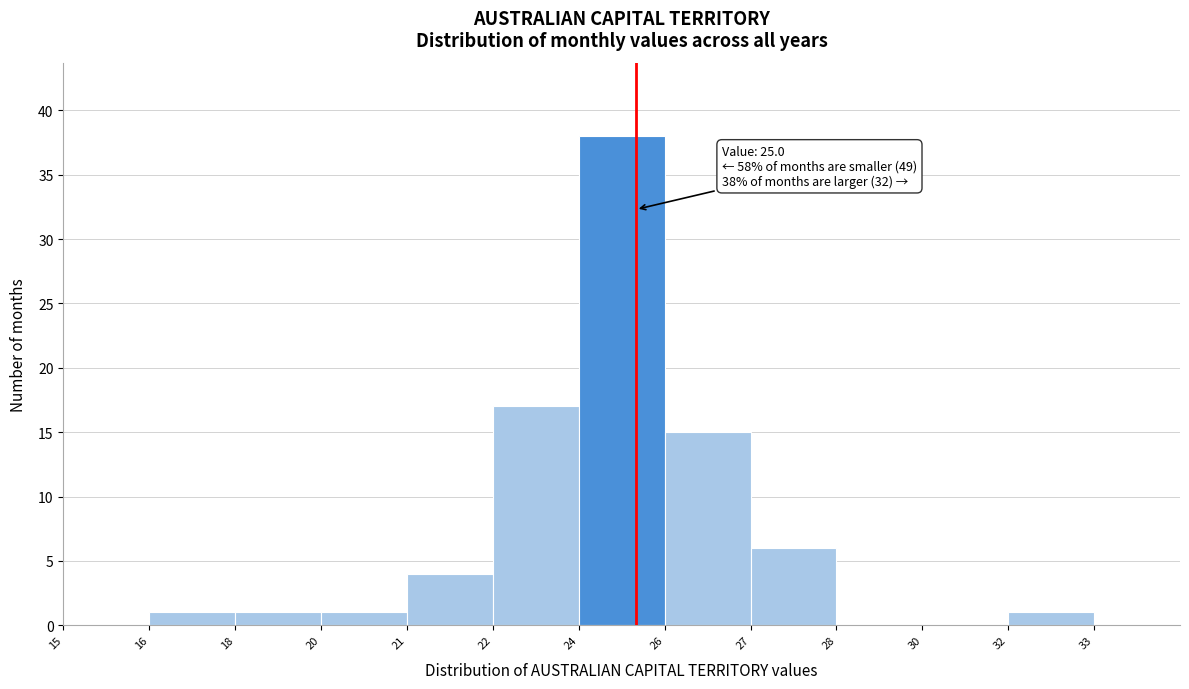

Reading left to right, transcribe all the data shown in this chart.

15=0	16=1	18=1	20=1	21=4	22=17	24=38	26=15	27=6	28=0	30=0	32=1	33=0